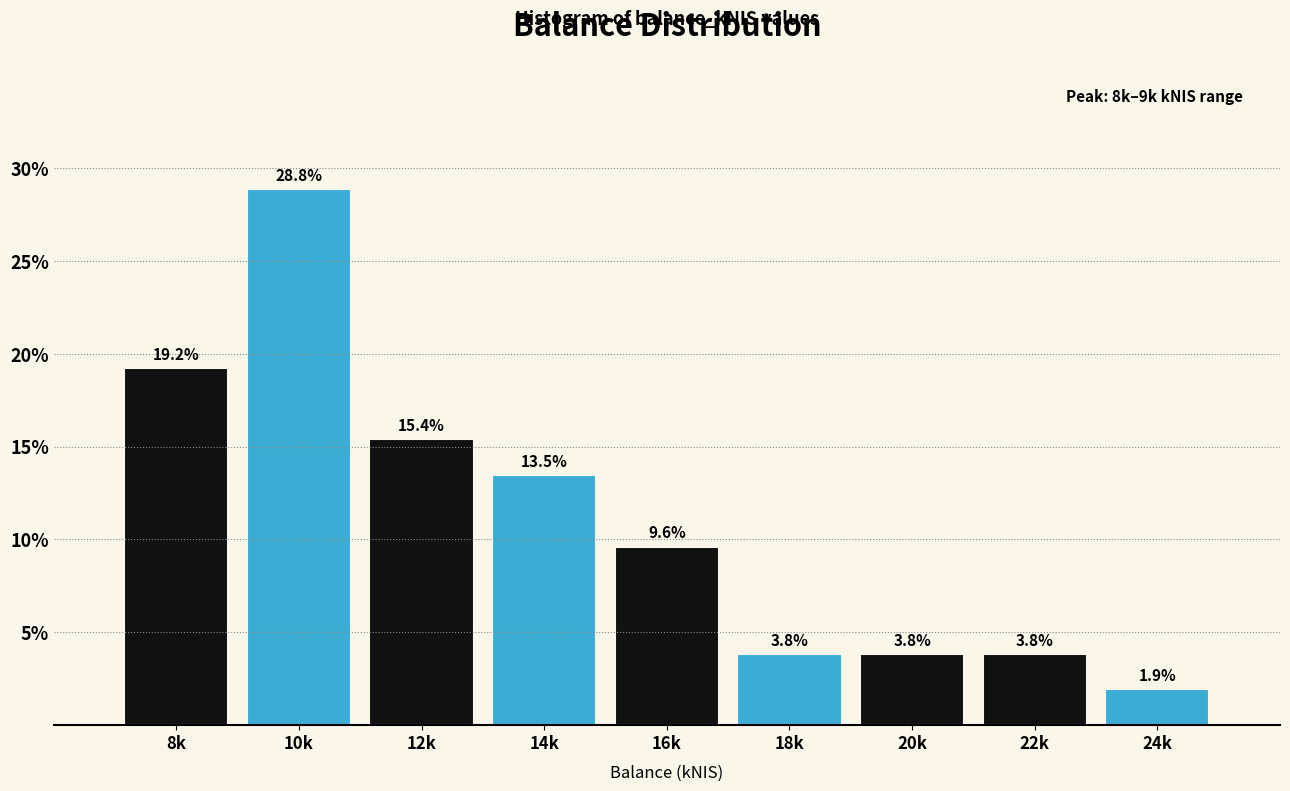

Reading right to left, list all the values displayed in this chart.

24k=1.9	22k=3.8	20k=3.8	18k=3.8	16k=9.6	14k=13.5	12k=15.4	10k=28.8	8k=19.2